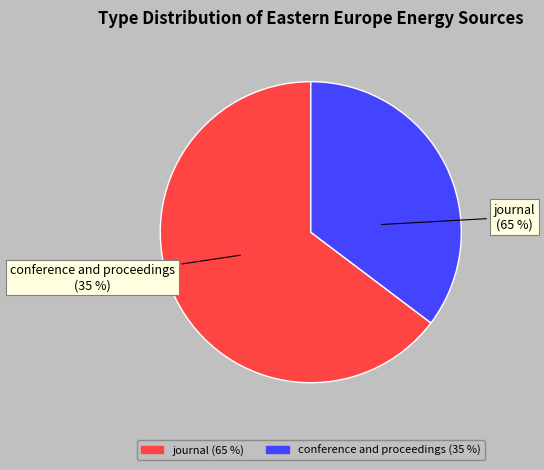

What is the majority slice?

journal